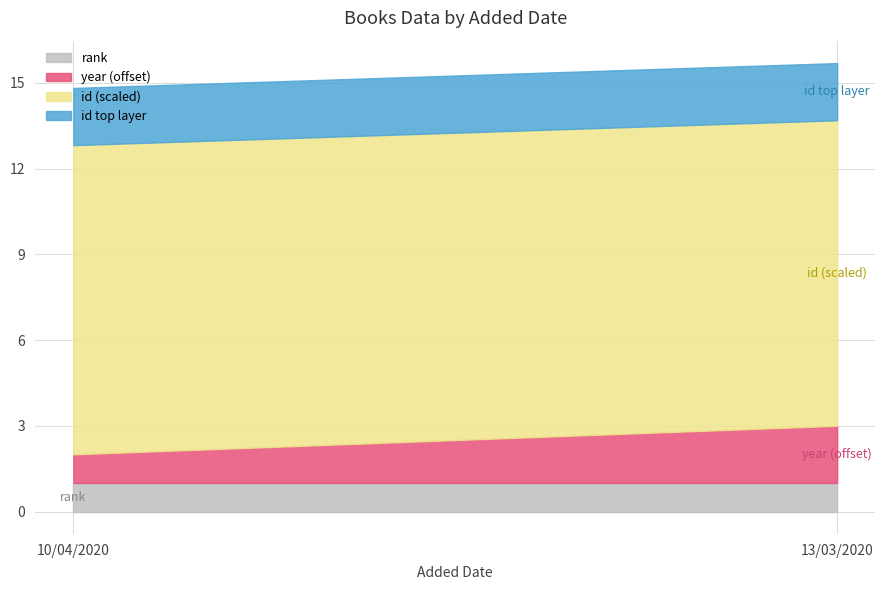

Rank the categories by rank value from lowest to highest.

10/04/2020, 13/03/2020